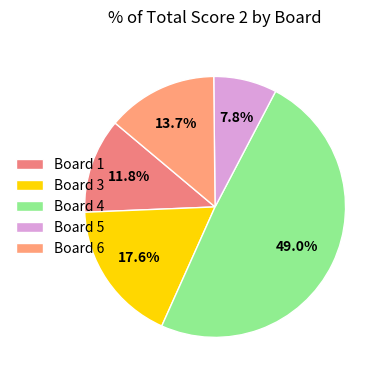

Rank the categories by value from lowest to highest.

Board 5, Board 1, Board 6, Board 3, Board 4